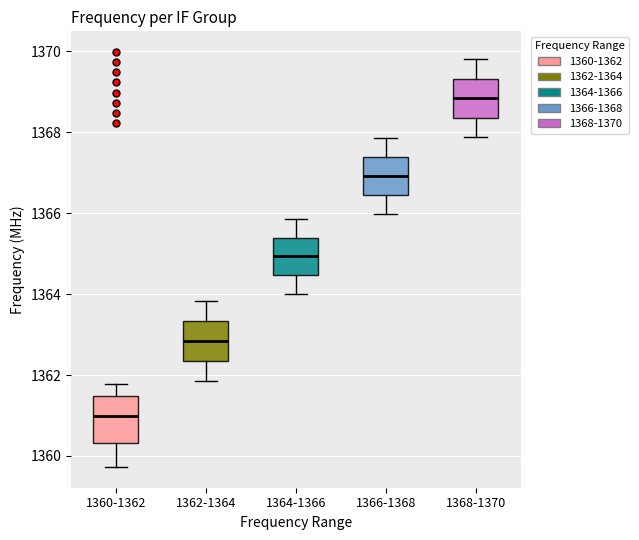

Which box has the highest median line?

1368-1370